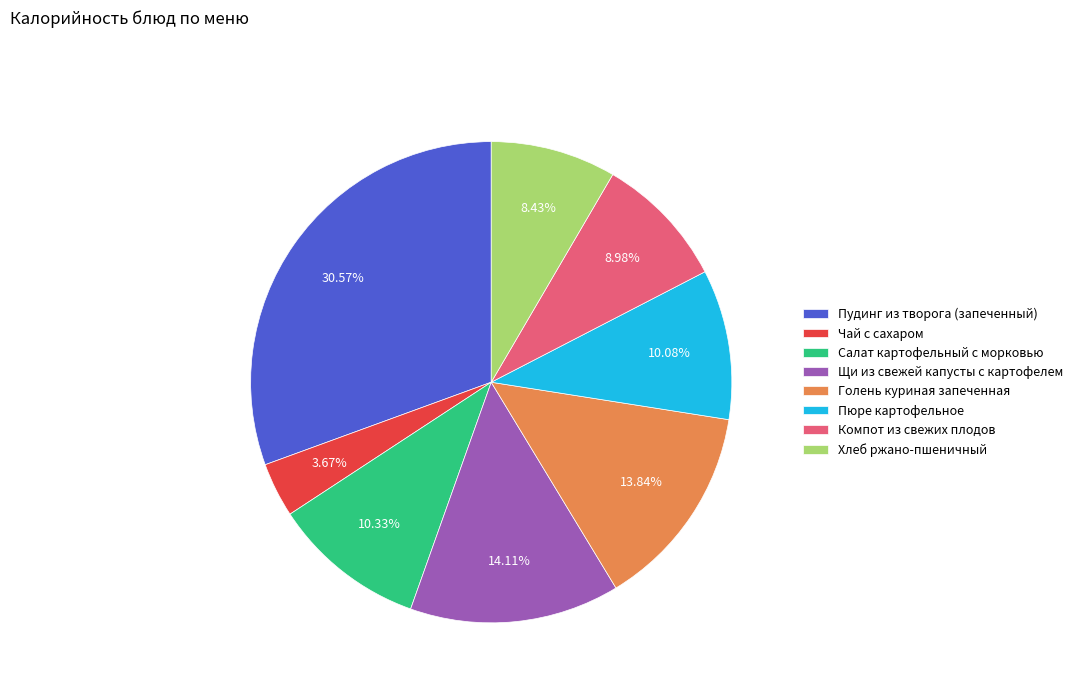

How many slices are in this pie chart?

8